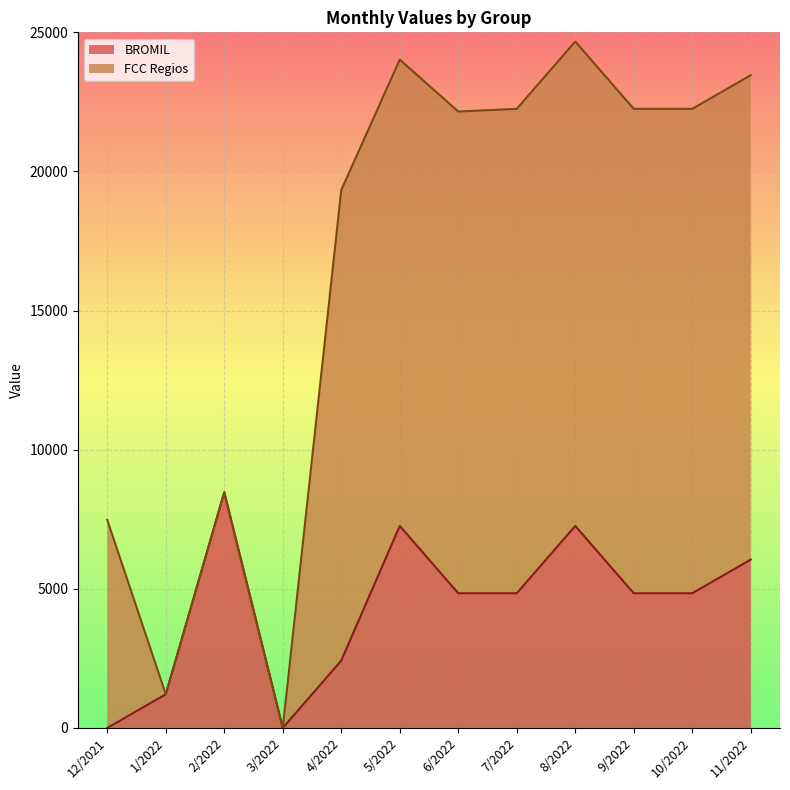

How many values are above zero?

10